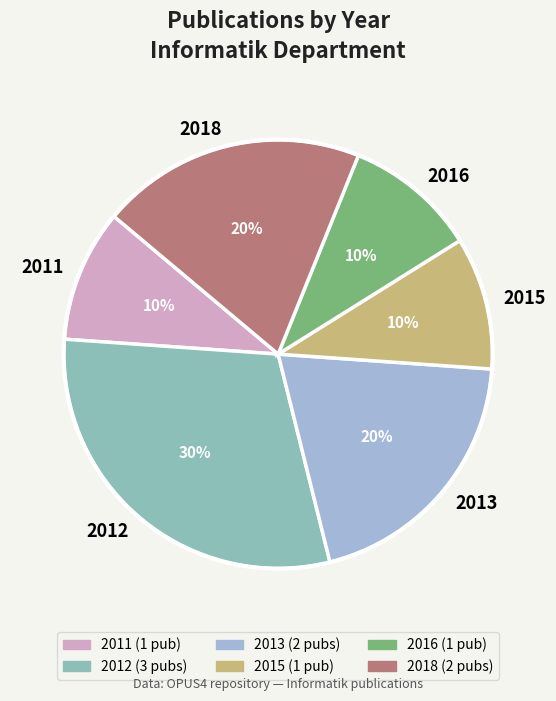

What is the largest slice in the pie chart?

2012